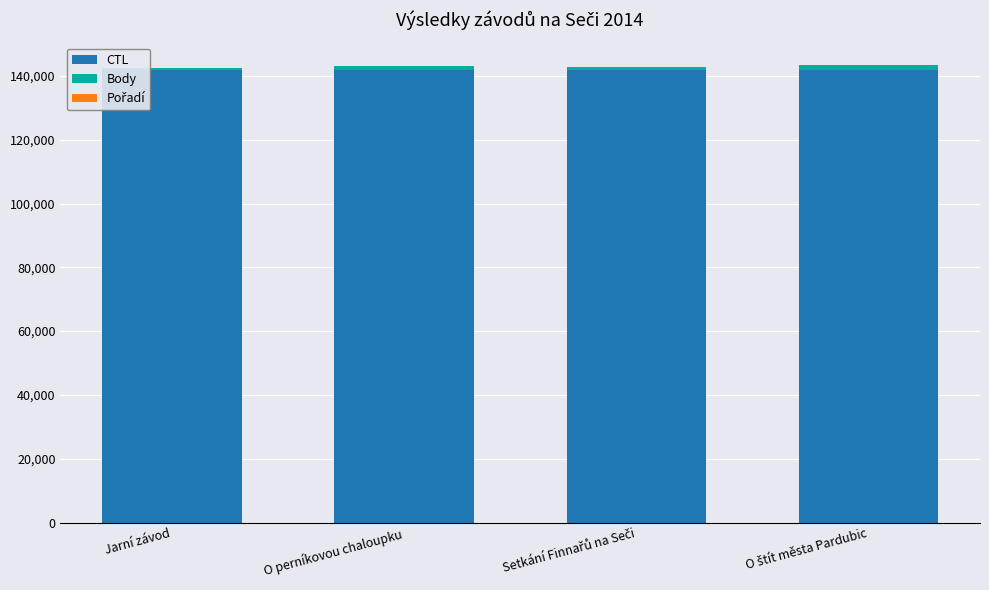

The value of CTL at Jarní závod is 141901. True or false?

True